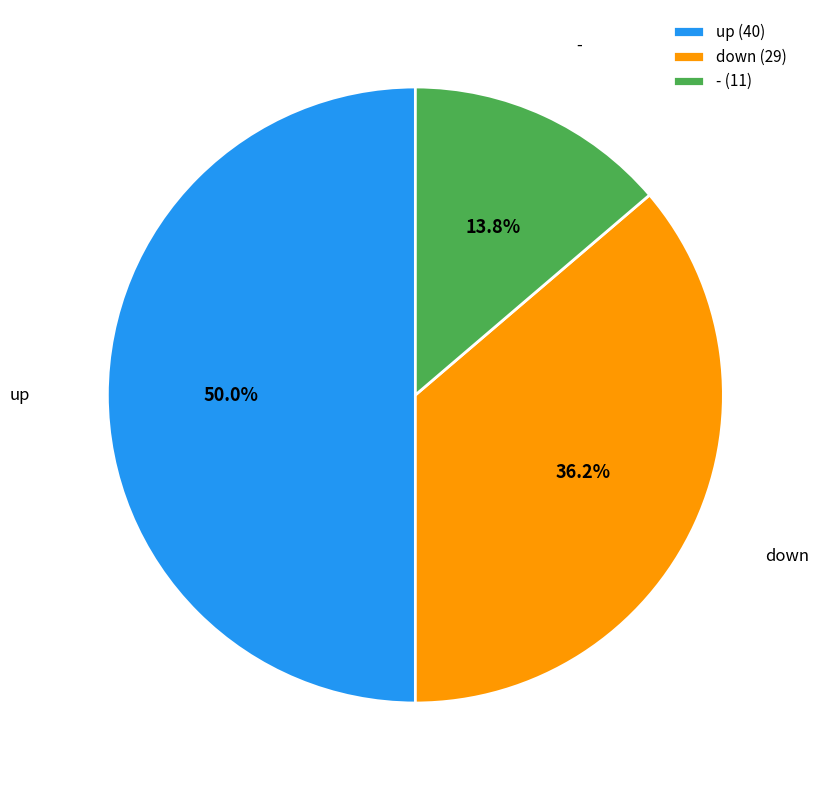

Does down account for over 50% of the chart?

No